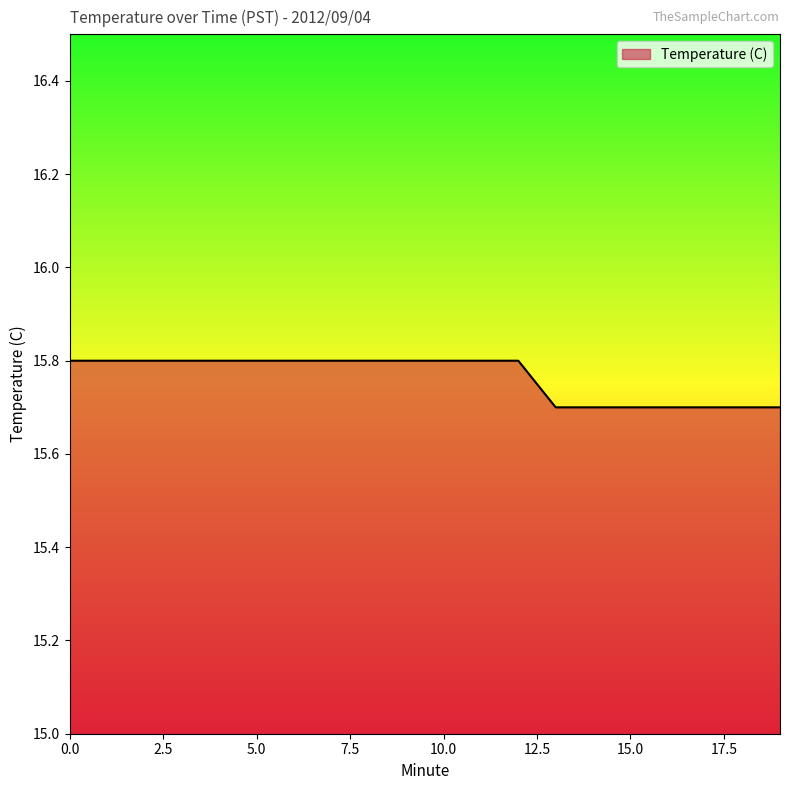

Reading right to left, transcribe all the data shown in this chart.

15.7	15.7	15.7	15.7	15.7	15.7	15.7	15.8	15.8	15.8	15.8	15.8	15.8	15.8	15.8	15.8	15.8	15.8	15.8	15.8